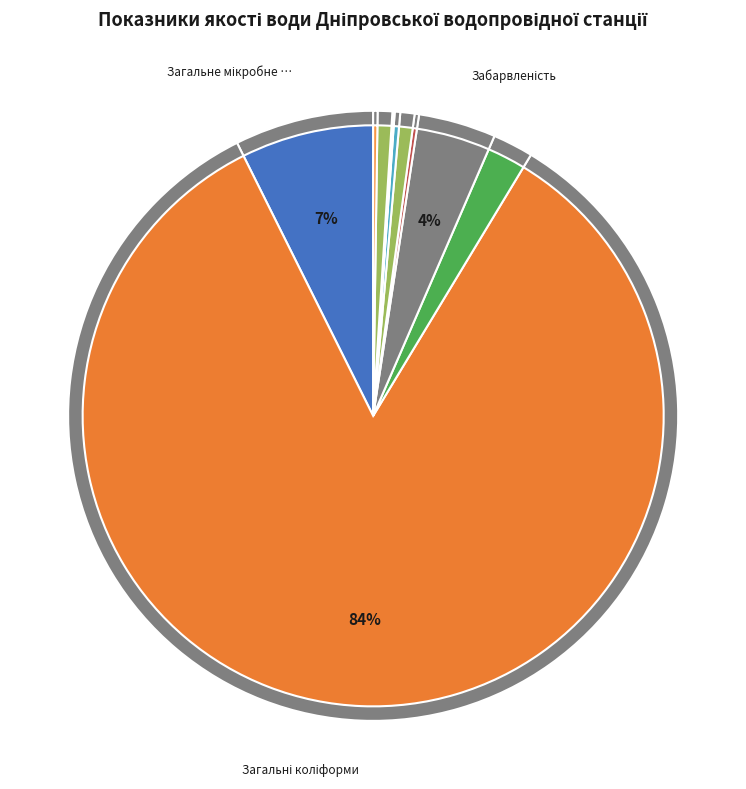

Which slice is the smallest?

Нітрити